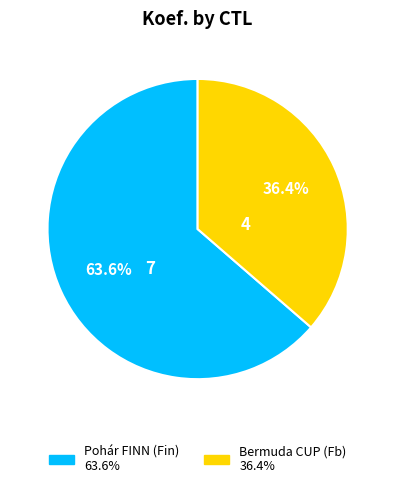

Is there a majority slice in this chart?

Yes